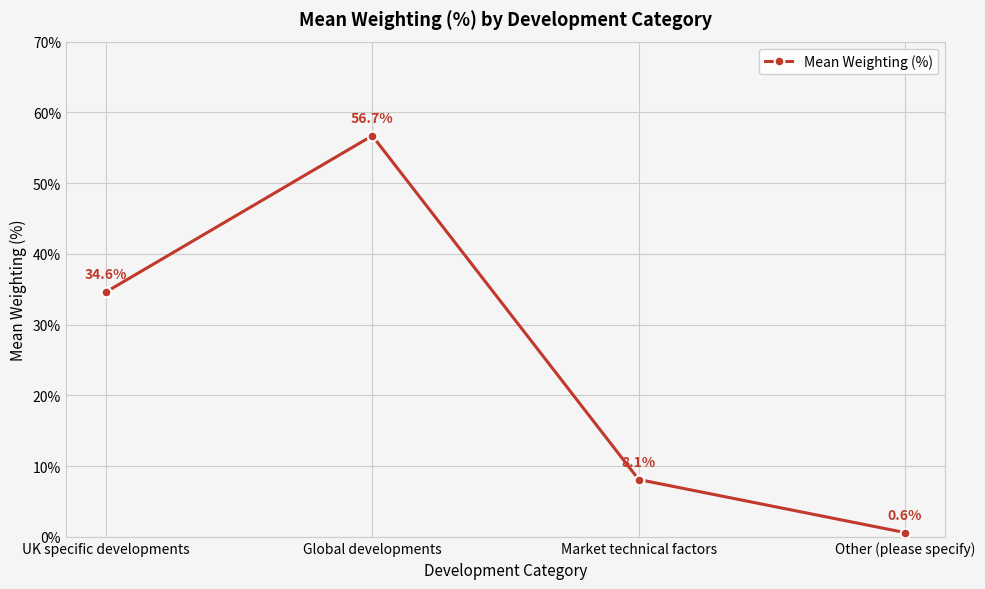

What is the change in value from Market technical factors to Other (please specify)?

-7.5